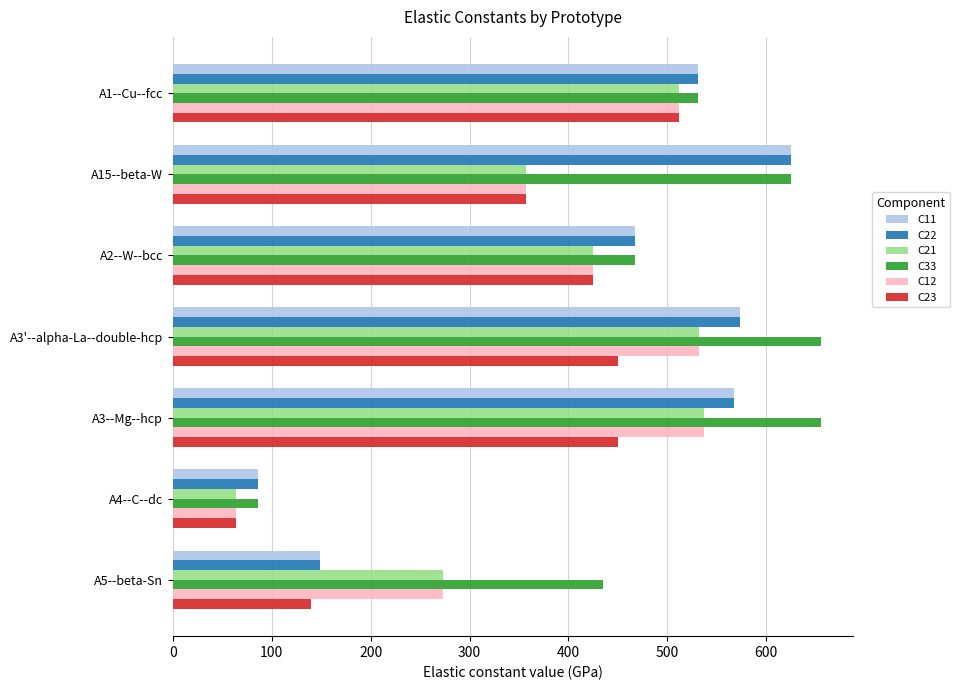

At how many categories does at least one series exceed 516?

4